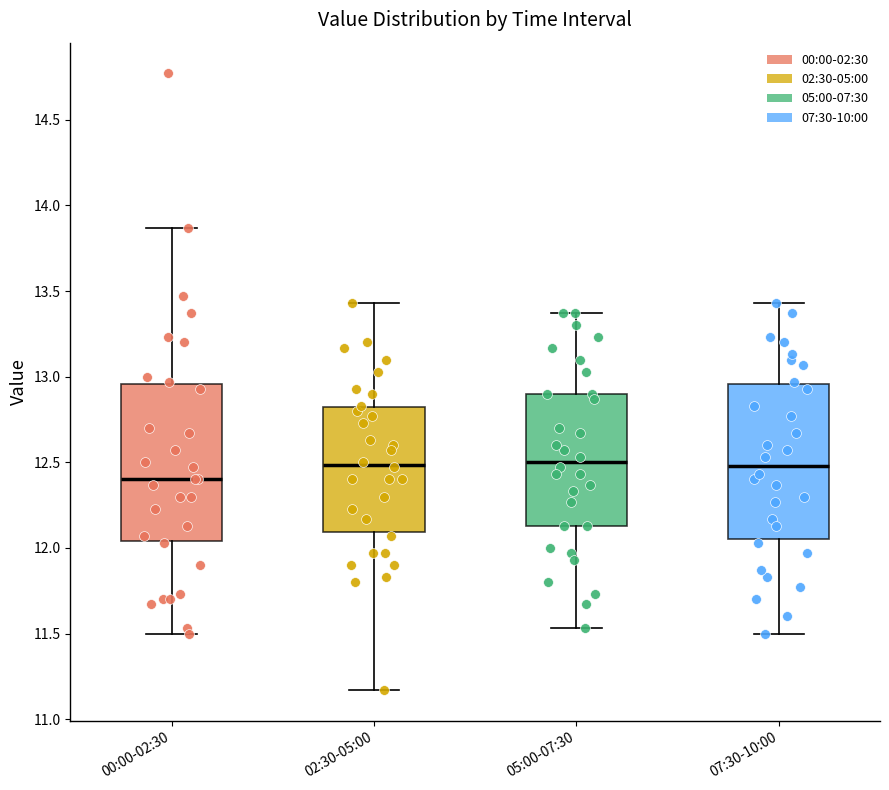

Reading left to right, transcribe this box plot: for each box, give where its median line is, the range the box spans, and where its two whiskers end, as read against the y-axis. The values are not printed on the chart, so give them approximately, as read against the axis.

00:00-02:30: median 12.40, box 12.05 to 12.95, whiskers 11.50 to 13.85
02:30-05:00: median 12.50, box 12.10 to 12.80, whiskers 11.15 to 13.45
05:00-07:30: median 12.50, box 12.15 to 12.90, whiskers 11.55 to 13.35
07:30-10:00: median 12.50, box 12.05 to 12.95, whiskers 11.50 to 13.45